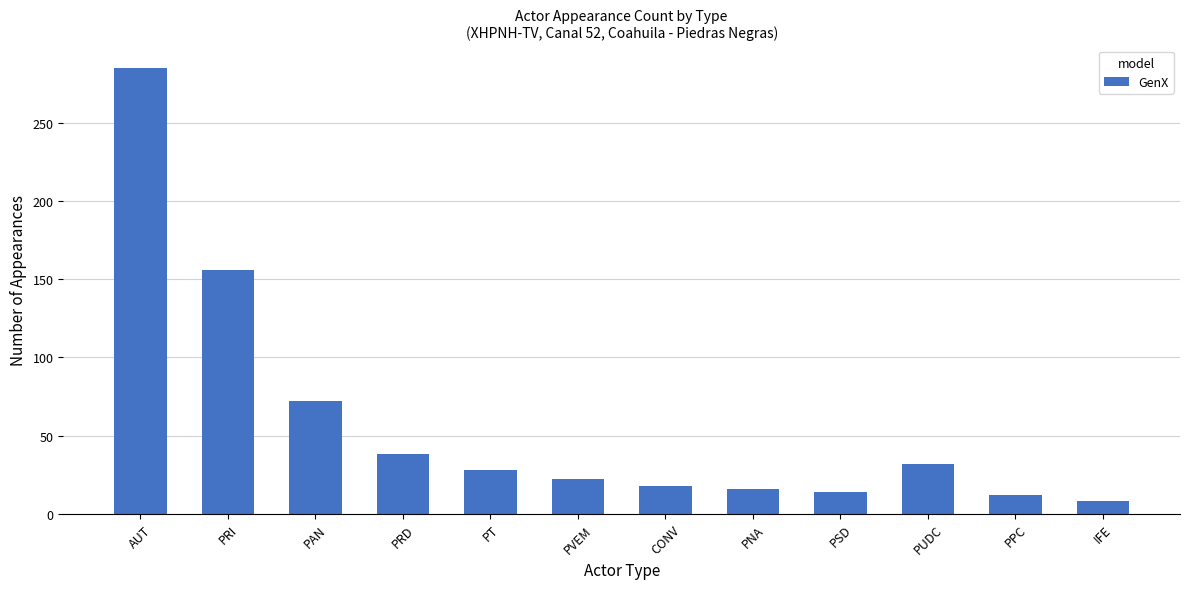

What is the difference between the maximum and minimum values?

277